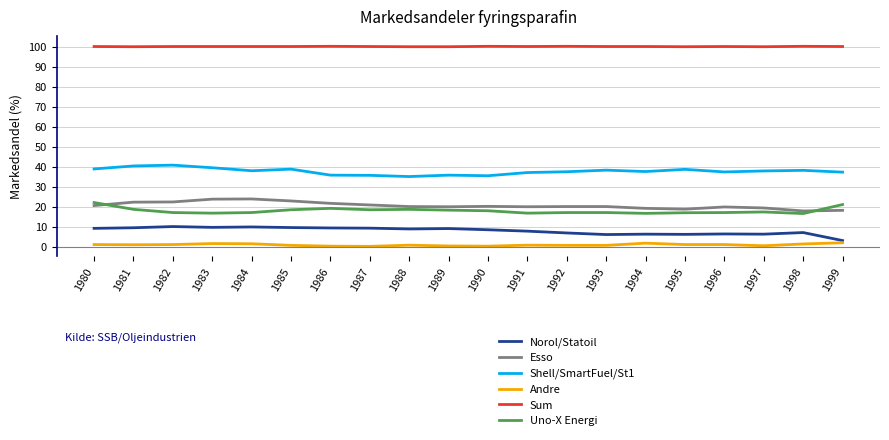

Does the chart have visible grid lines?

Yes